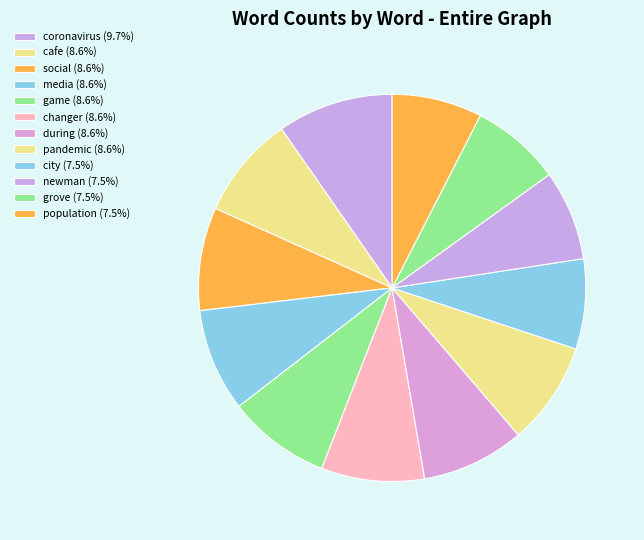

Combined, what portion of the pie is pandemic and during?

17.2%